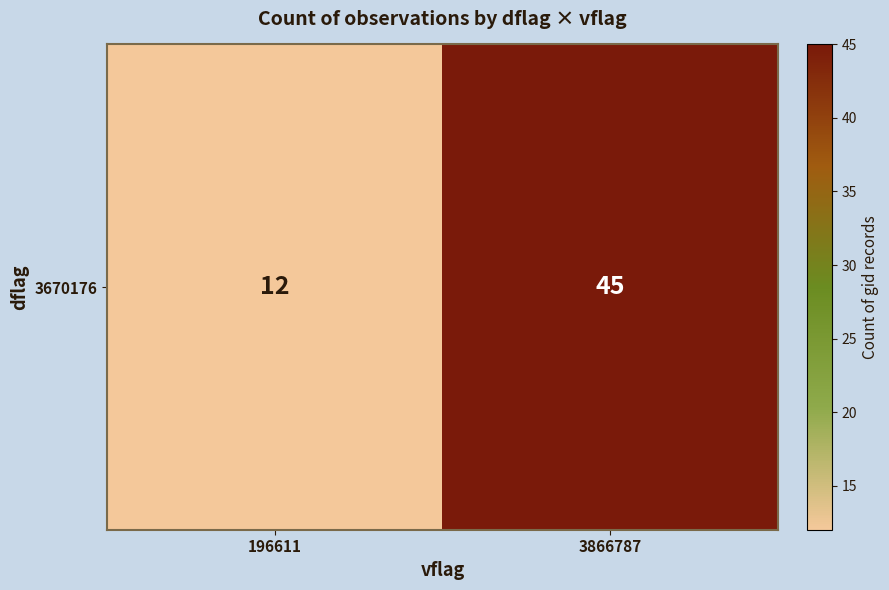

Rank the categories by value from lowest to highest.

196611, 3866787